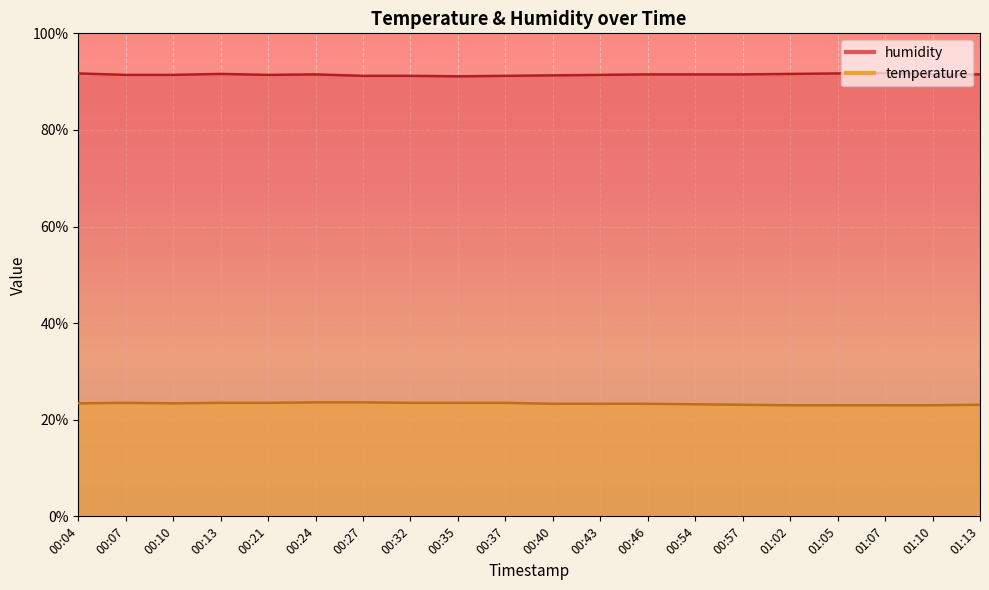

True or false: humidity and temperature intersect in this chart.

False